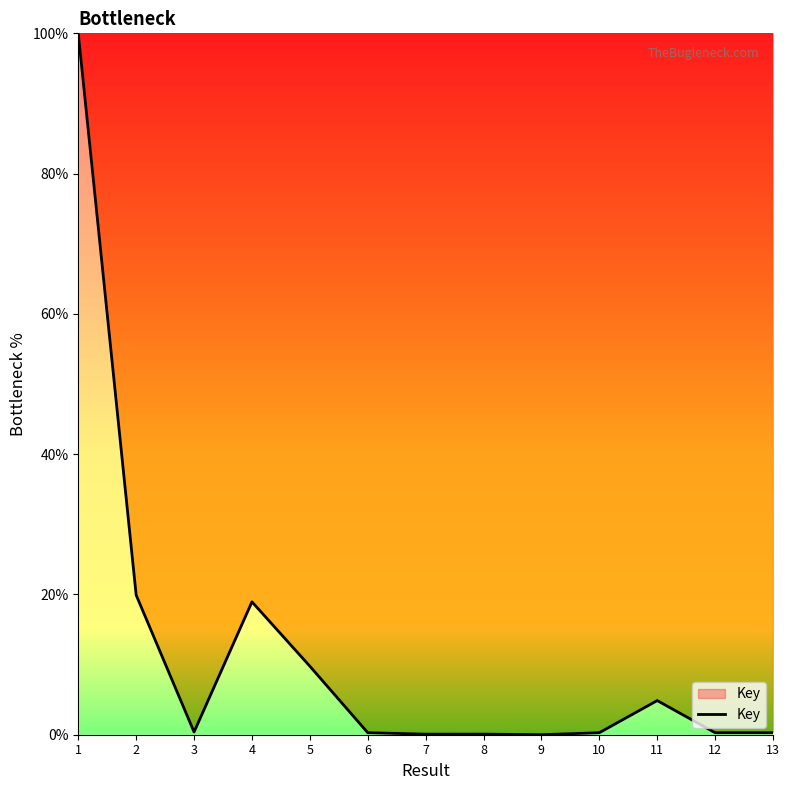

What is the ratio of the value at 1 to the value at 5?

10.2